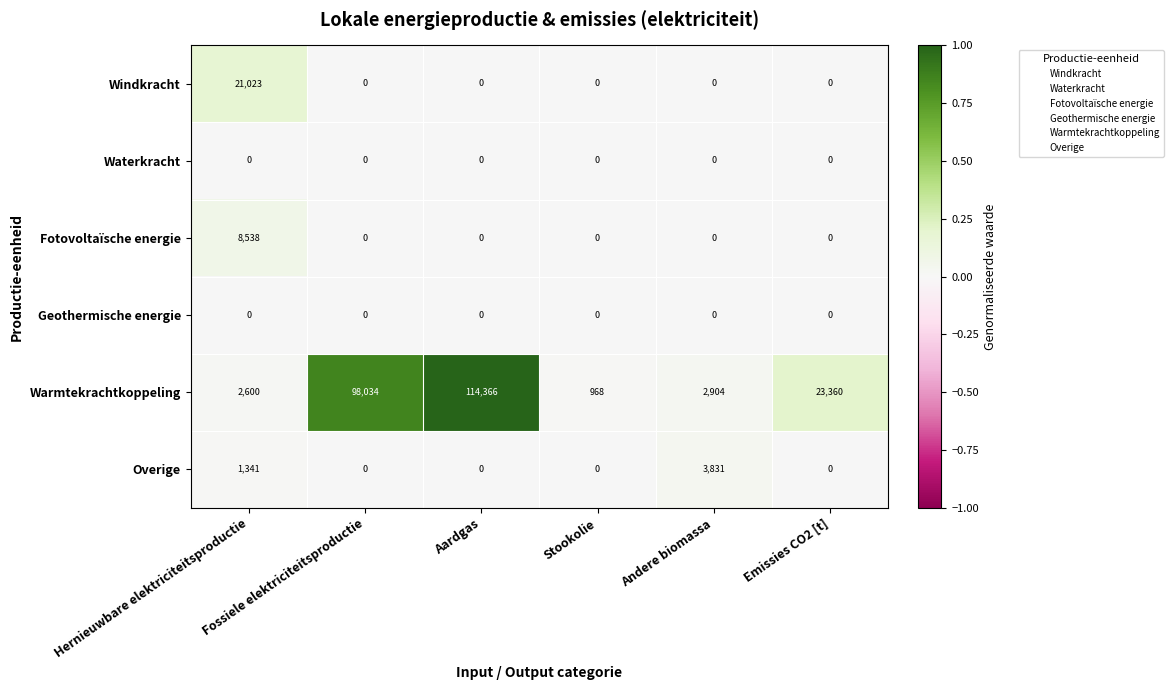

What is the total value across all series at Aardgas?

114366